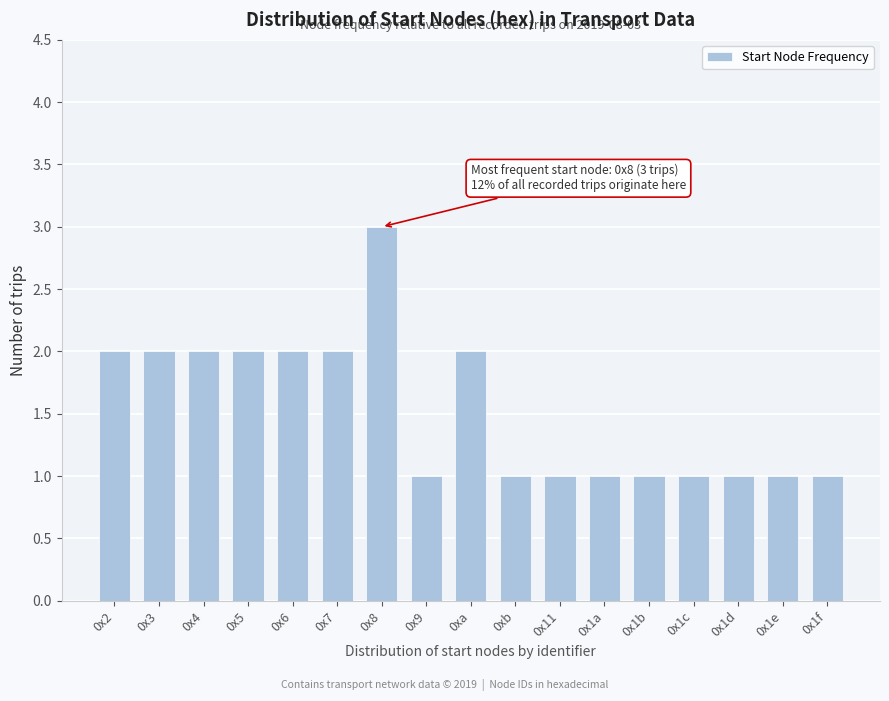

Reading left to right, what are all the values shown in this chart?

0x2=2	0x3=2	0x4=2	0x5=2	0x6=2	0x7=2	0x8=3	0x9=1	0xa=2	0xb=1	0x11=1	0x1a=1	0x1b=1	0x1c=1	0x1d=1	0x1e=1	0x1f=1